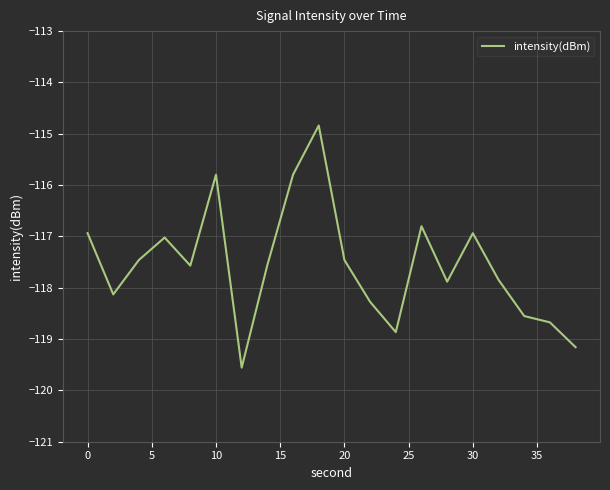

What is the greatest value displayed?

-114.8